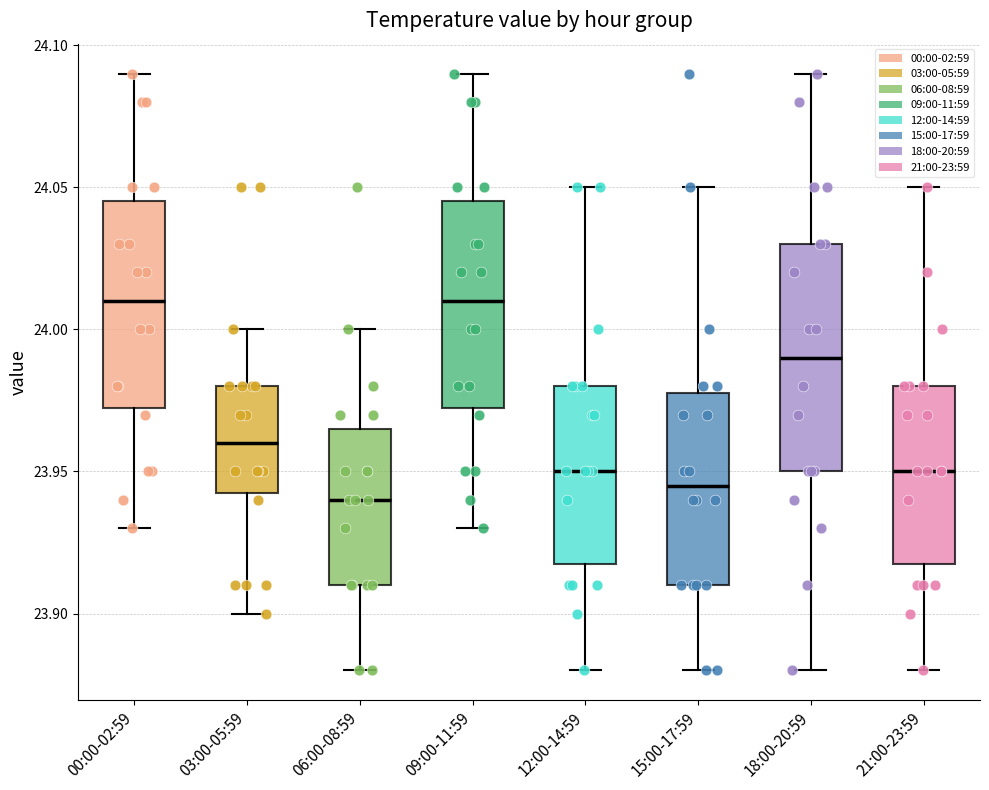

Reading left to right, transcribe this box plot: for each box, give where its median line is, the range the box spans, and where its two whiskers end, as read against the y-axis. The values are not printed on the chart, so give them approximately, as read against the axis.

00:00-02:59: median 24.010, box 23.975 to 24.045, whiskers 23.930 to 24.090
03:00-05:59: median 23.960, box 23.945 to 23.980, whiskers 23.900 to 24.000
06:00-08:59: median 23.940, box 23.910 to 23.965, whiskers 23.880 to 24.000
09:00-11:59: median 24.010, box 23.975 to 24.045, whiskers 23.930 to 24.090
12:00-14:59: median 23.950, box 23.920 to 23.980, whiskers 23.880 to 24.050
15:00-17:59: median 23.945, box 23.910 to 23.980, whiskers 23.880 to 24.050
18:00-20:59: median 23.990, box 23.950 to 24.030, whiskers 23.880 to 24.090
21:00-23:59: median 23.950, box 23.920 to 23.980, whiskers 23.880 to 24.050